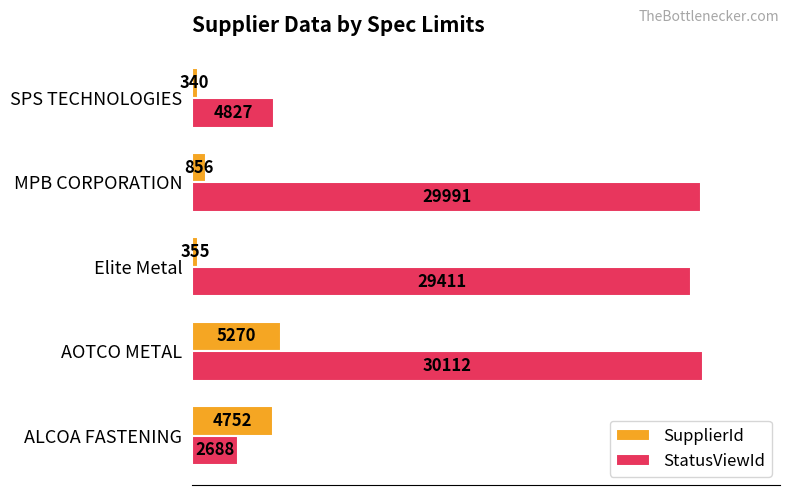

At which category is the sum across all series the highest?

AOTCO METAL